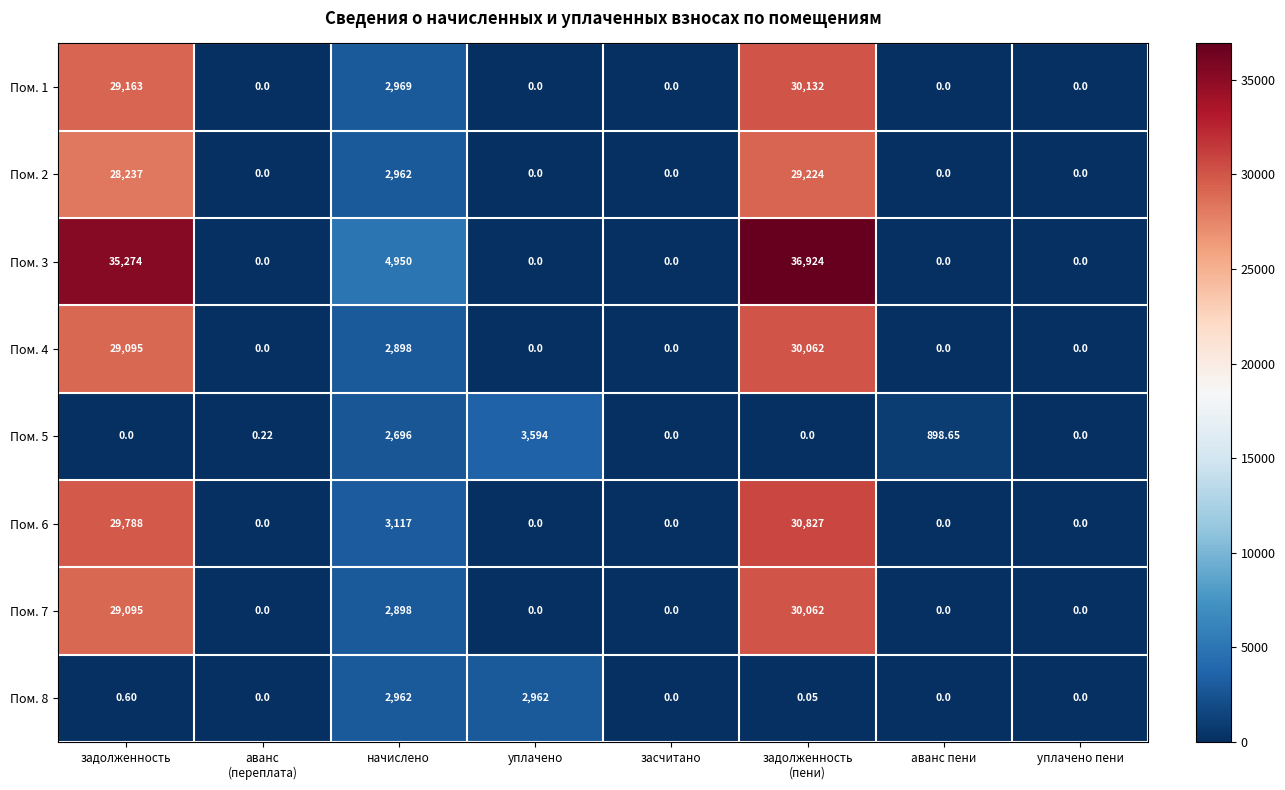

At which label is Пом. 1 closest to 15066?

начислено